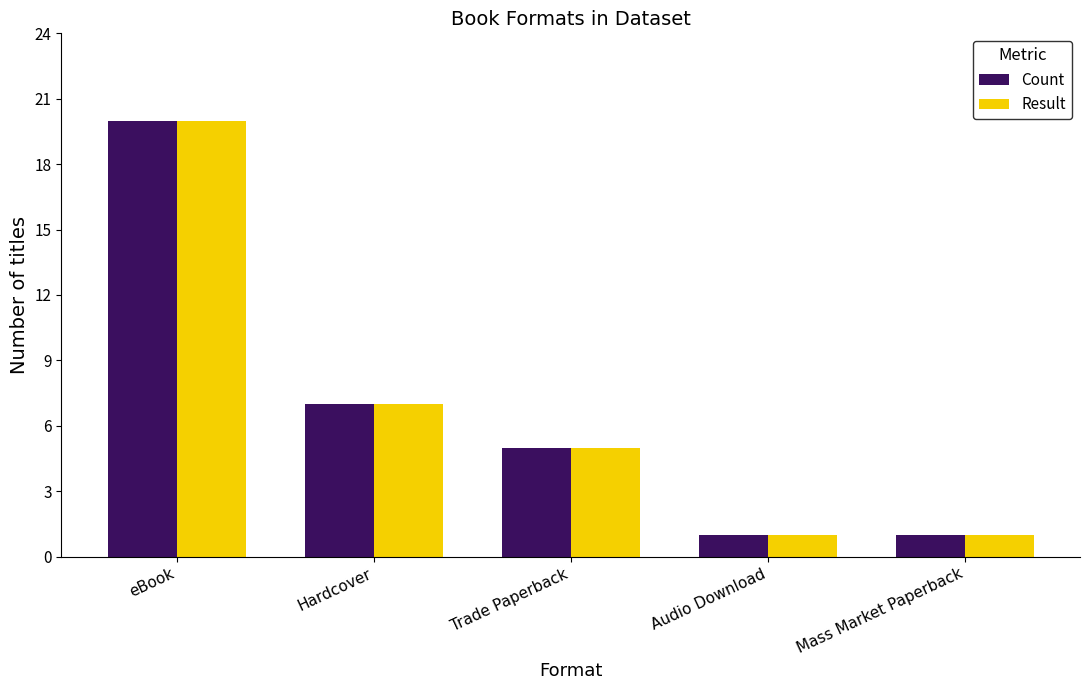

Does the chart contain any negative values?

No